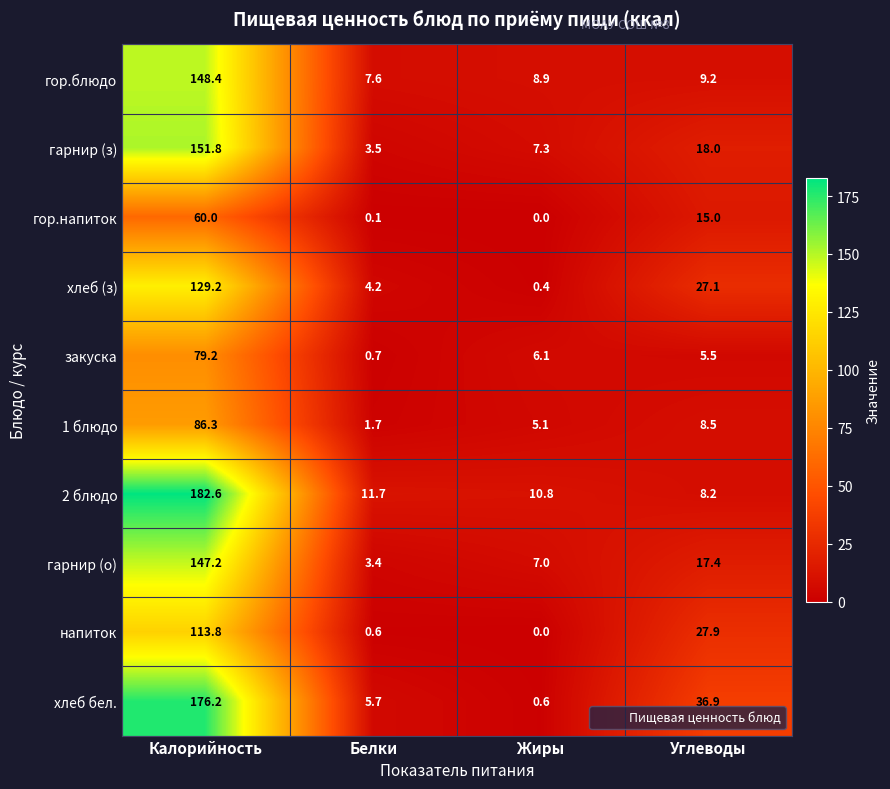

Count the number of data series in this chart.

10